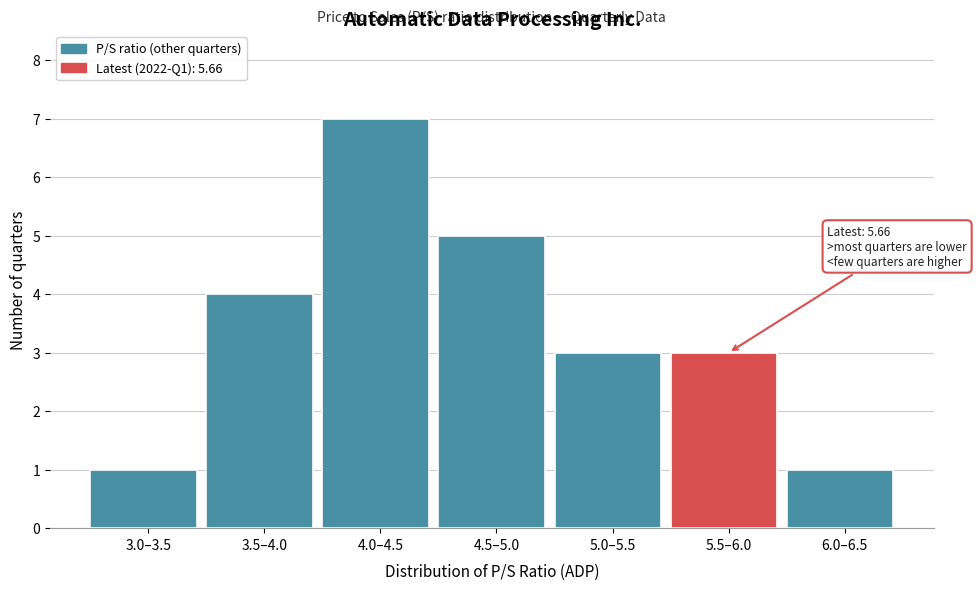

Reading left to right, transcribe all the data shown in this chart.

1	4	7	5	3	3	1